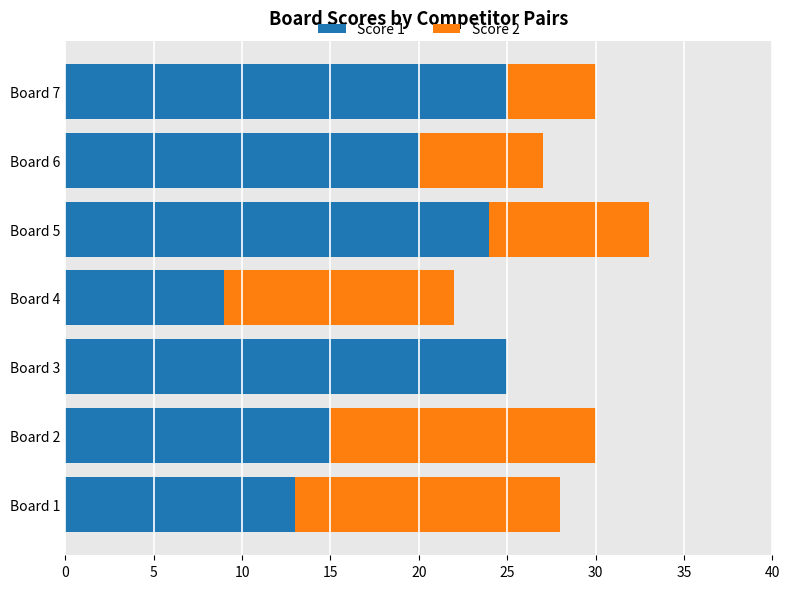

What is the average value of the Score 1 series?

19